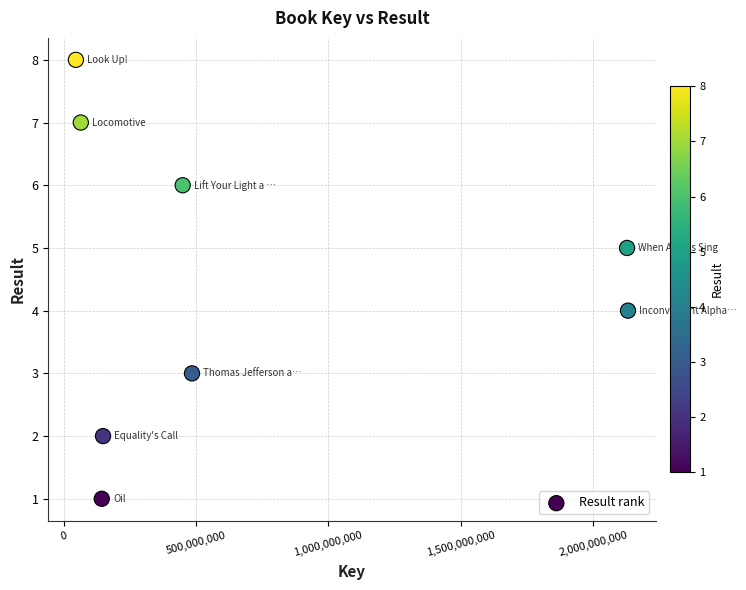

What is the range of X values (max minus min)?

2086428367